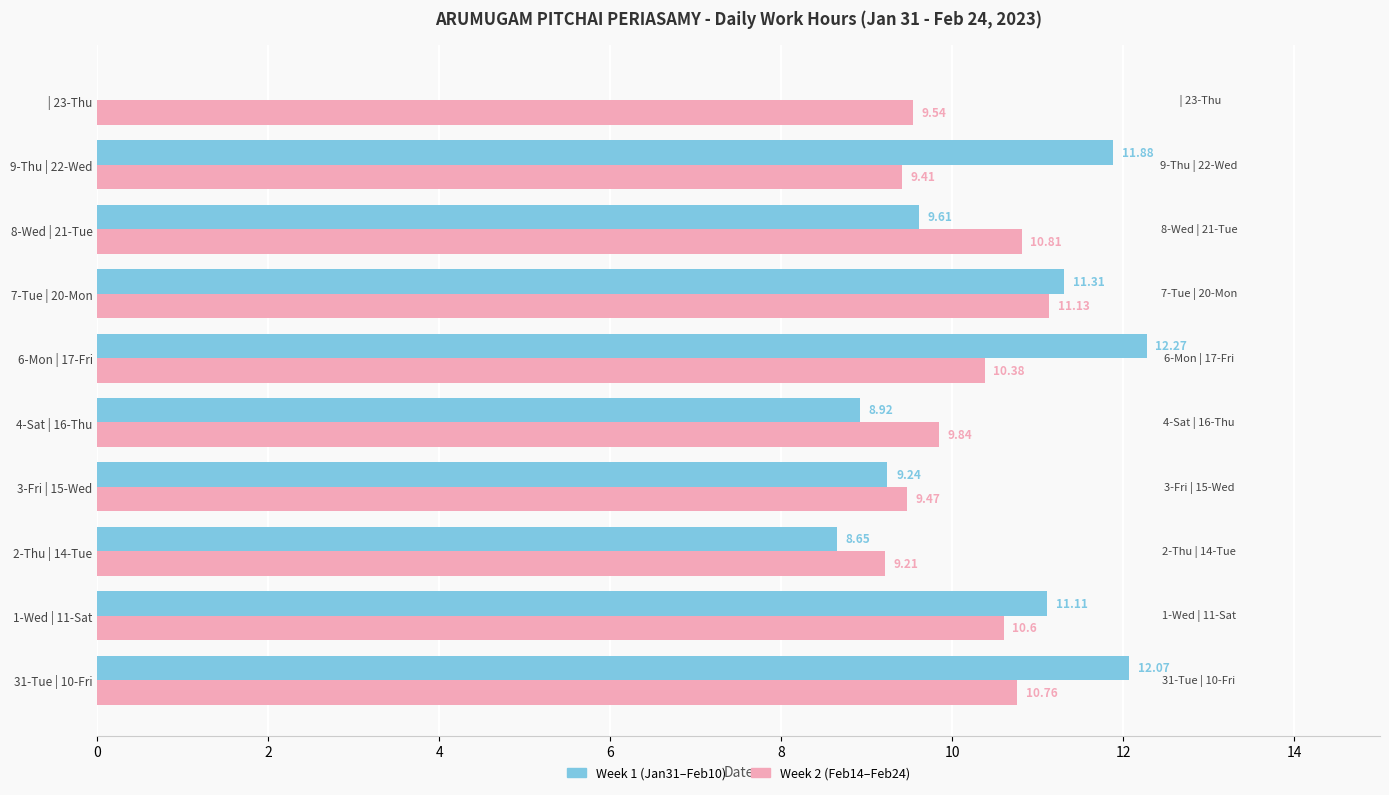

What is the highest value of the Week 2 (Feb14–Feb24) series?

11.1